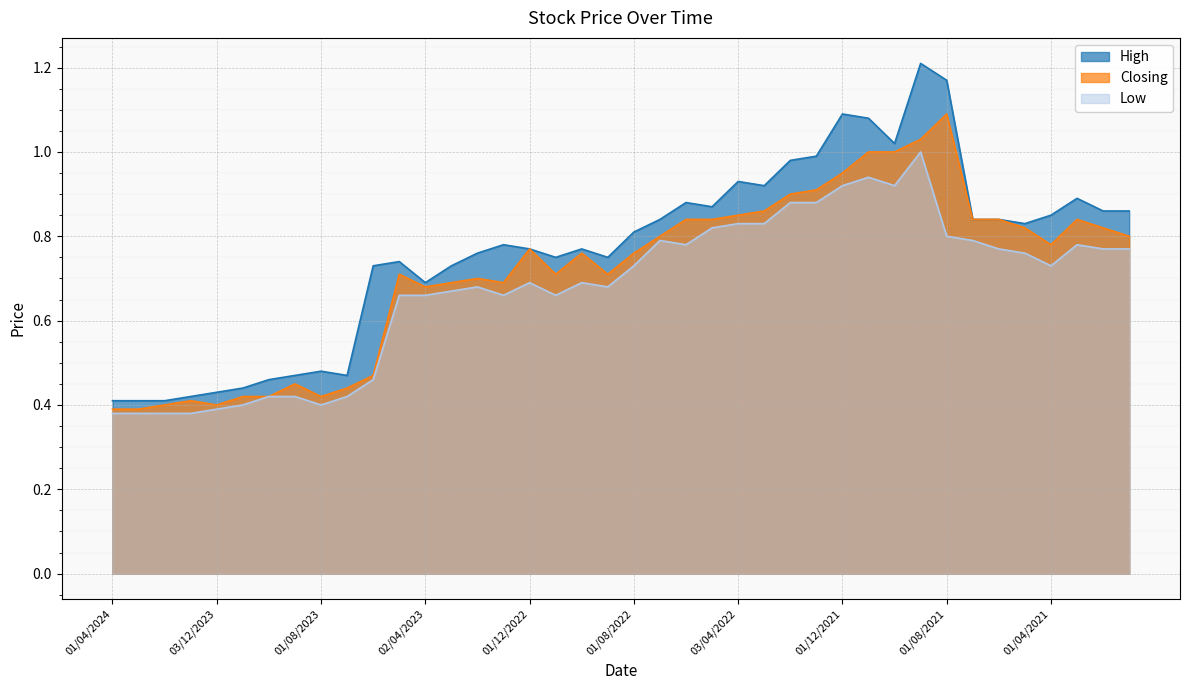

What is the average value of the High series?

0.8